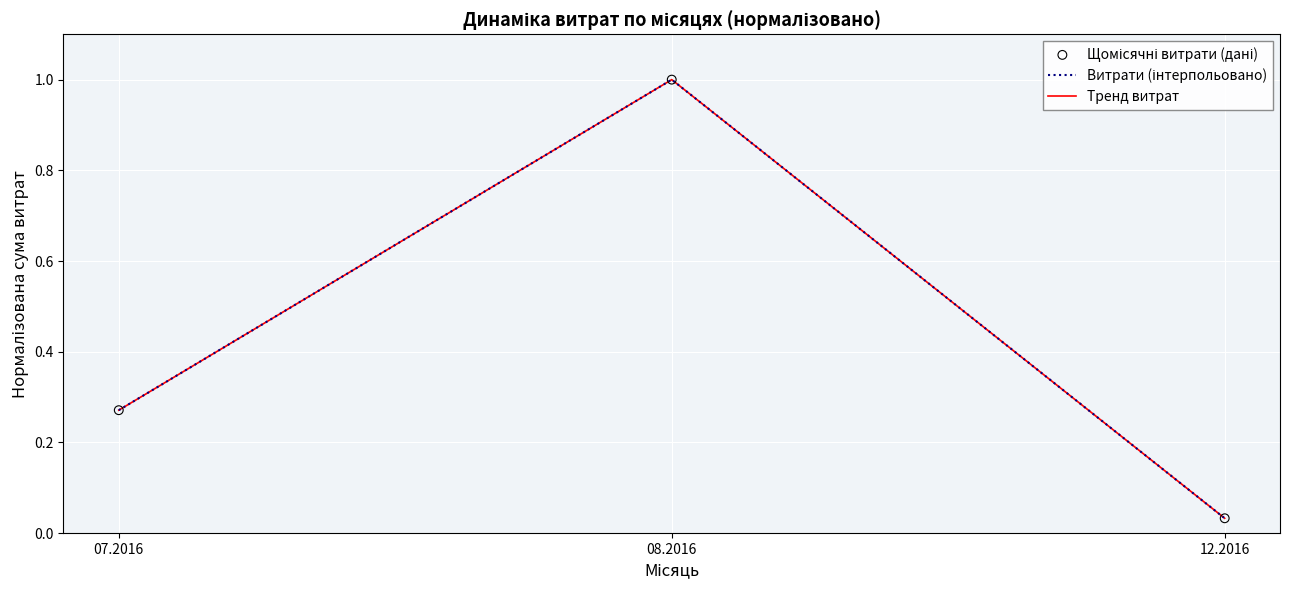

Does the chart have visible grid lines?

Yes